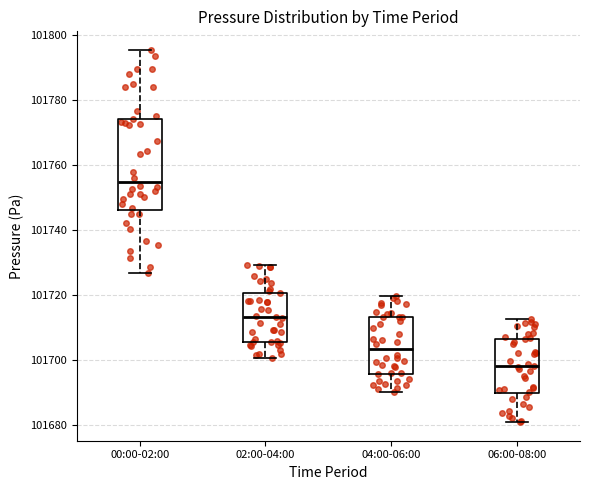

Reading left to right, read every box against the y-axis: the position of its median line, the range the box covers, and the ends of its whiskers. The values are not printed on the chart, so give them approximately, as read against the axis.

00:00-02:00: median 101754, box 101746 to 101774, whiskers 101726 to 101796
02:00-04:00: median 101714, box 101706 to 101720, whiskers 101700 to 101730
04:00-06:00: median 101704, box 101696 to 101714, whiskers 101690 to 101720
06:00-08:00: median 101698, box 101690 to 101706, whiskers 101680 to 101712